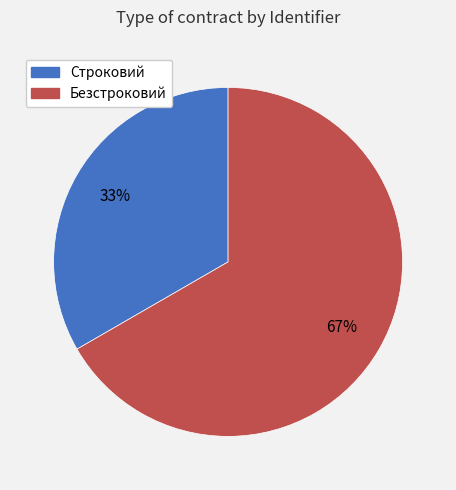

Is the sum of Строковий and Безстроковий greater than half?

Yes